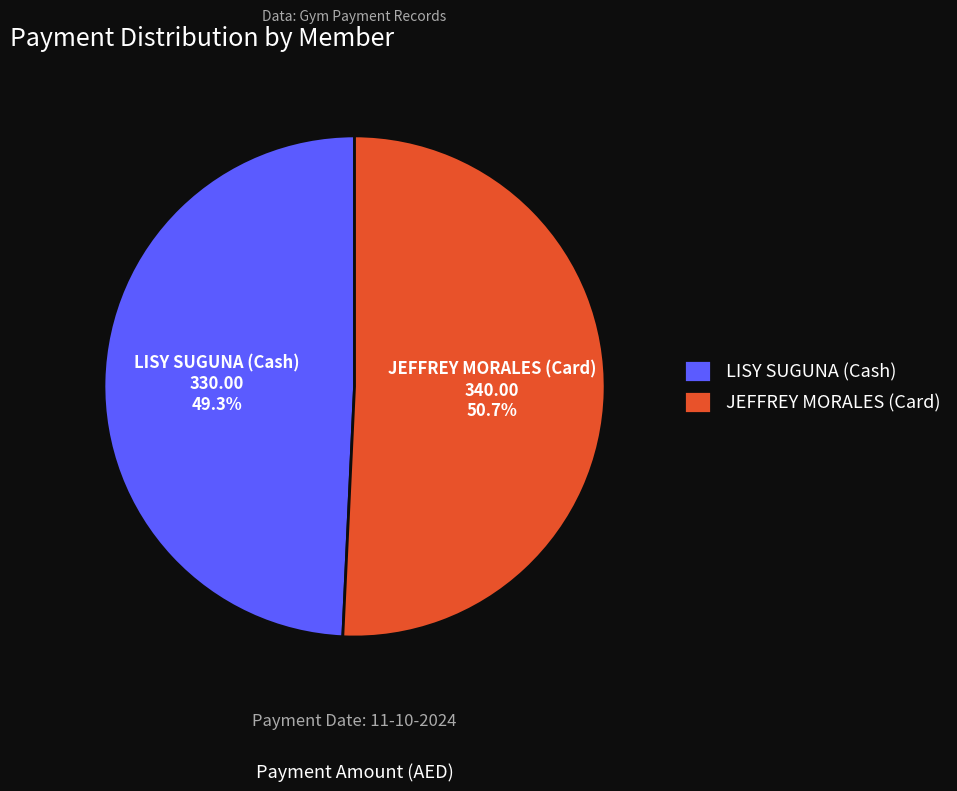

What portion of the pie excludes JEFFREY MORALES (Card)?

49.3%